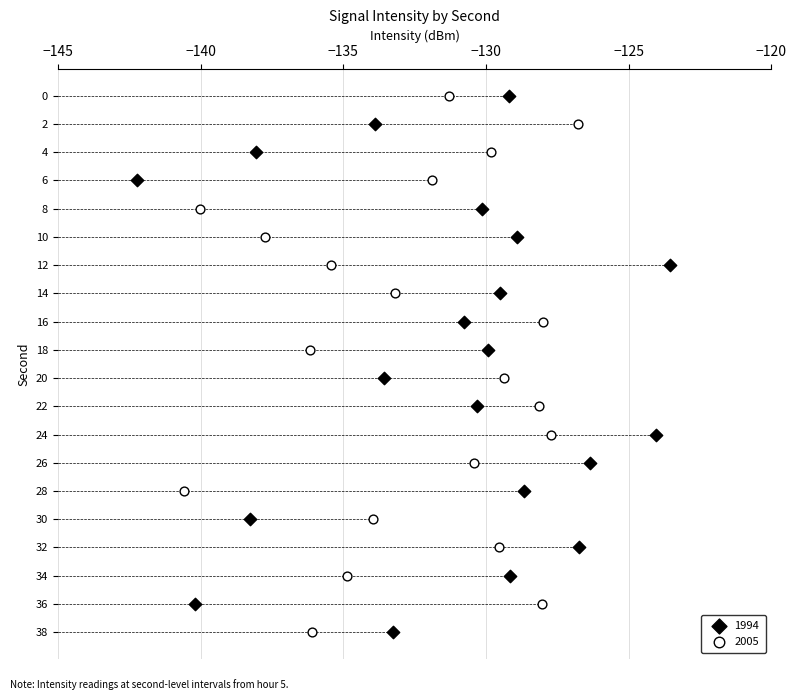

Which series has the widest spread of Y values?

1994